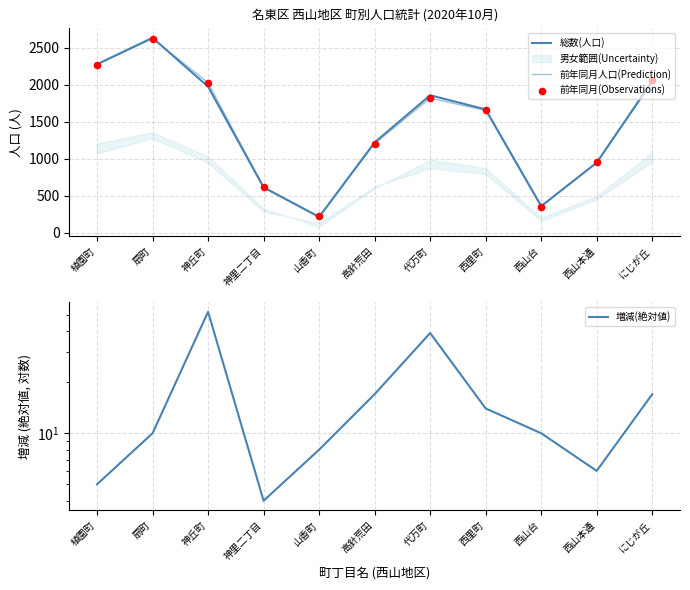

Is the value of 前年同月人口(Prediction) at 高針荒田 greater than the value of 前年同月(Observations) at 代万町?

No